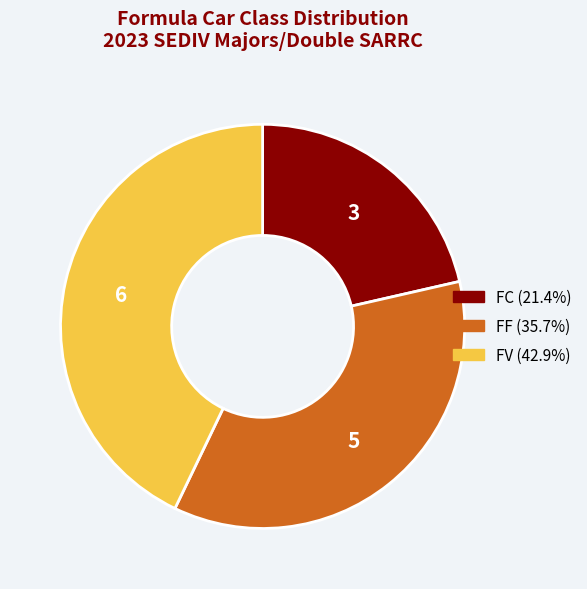

Which has a higher value, FF or FV?

FV